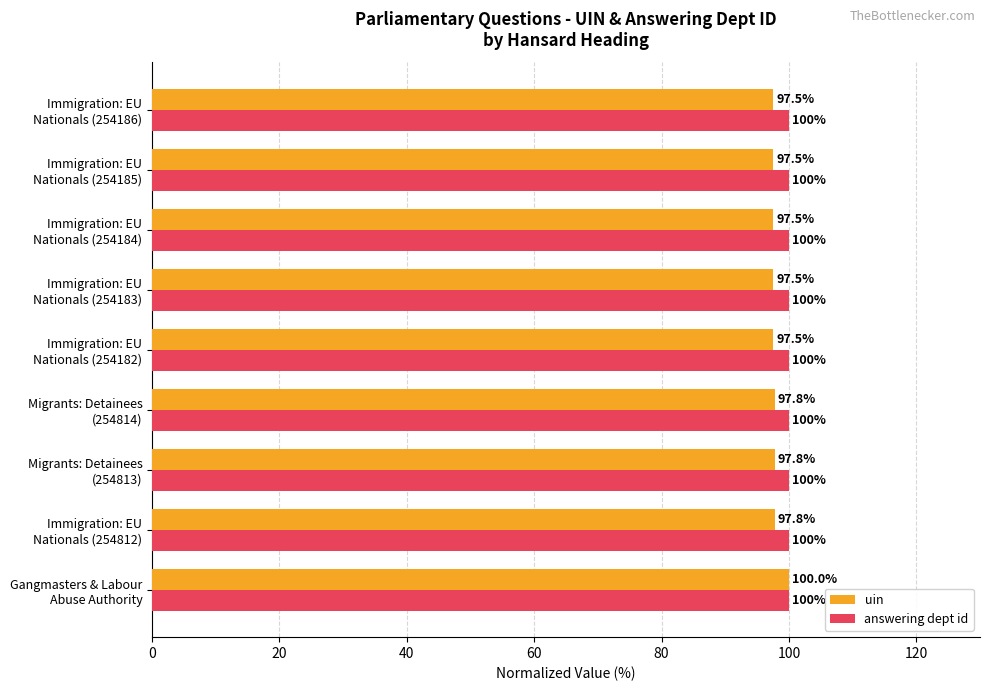

What is the sum of all answering dept id values?

900.0